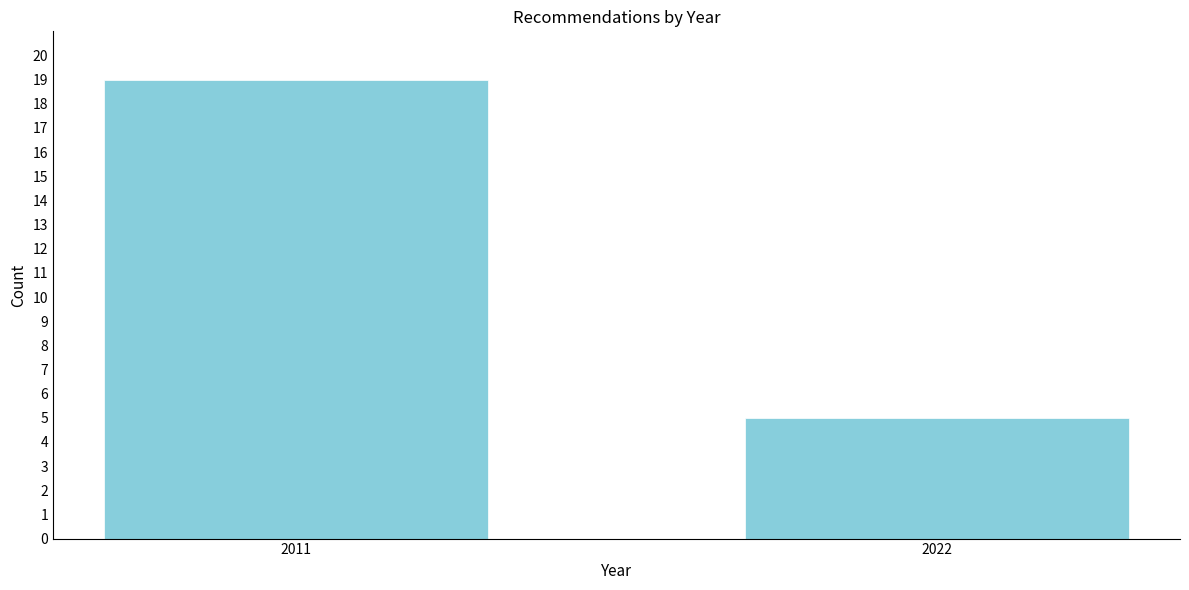

Reading left to right, what are all the values shown in this chart?

2011=19	2022=5